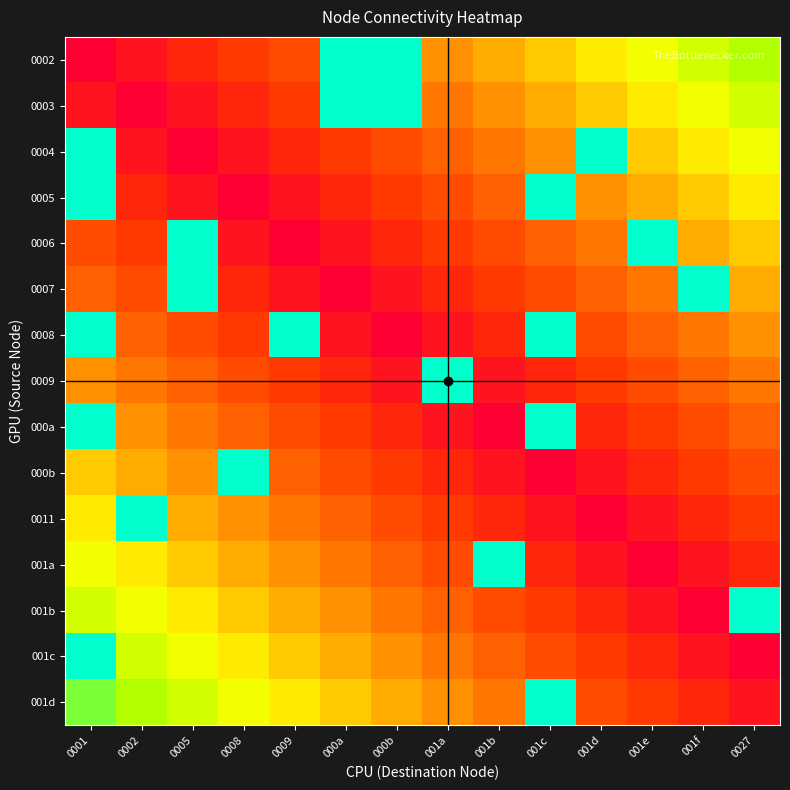

Rank the series by their maximum value, from lowest to highest.

0002, 0003, 0004, 0005, 0006, 0007, 0008, 0009, 000a, 000b, 0011, 001a, 001b, 001c, 001d